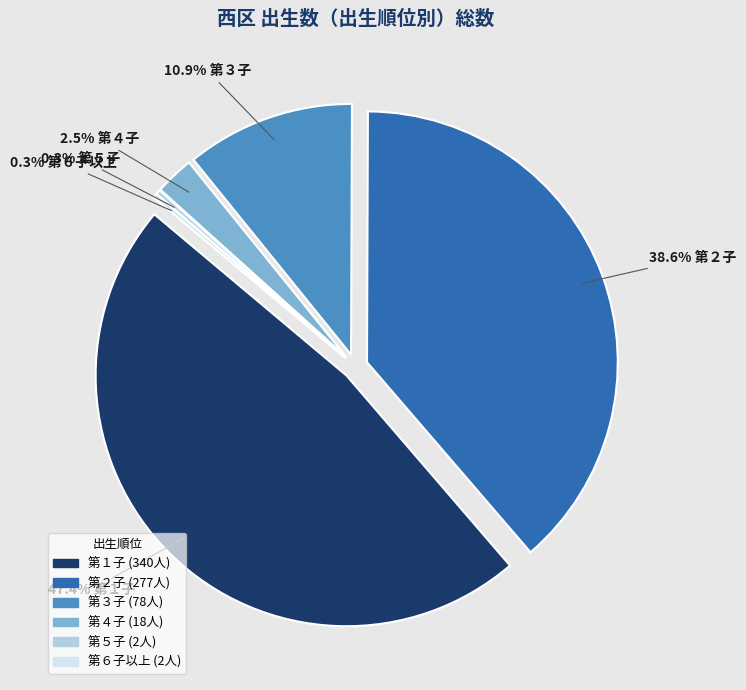

What is the largest slice in the pie chart?

第１子